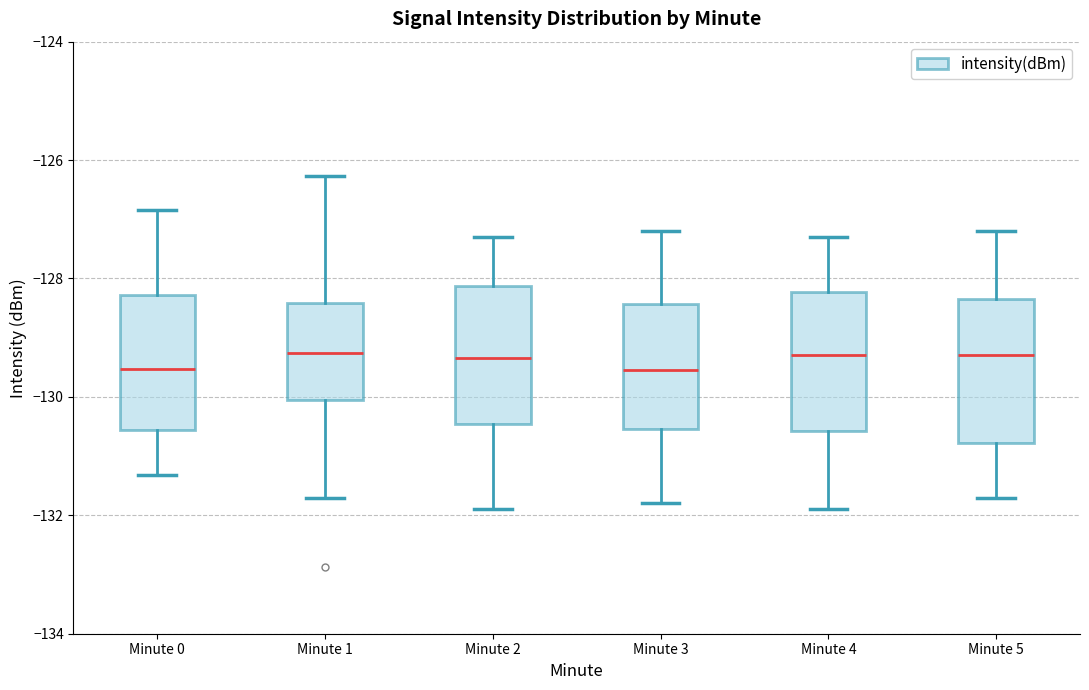

Reading left to right, transcribe this box plot: for each box, give where its median line is, the range the box spans, and where its two whiskers end, as read against the y-axis. The values are not printed on the chart, so give them approximately, as read against the axis.

Minute 0: median -129.6, box -130.6 to -128.2, whiskers -131.4 to -126.8
Minute 1: median -129.2, box -130.0 to -128.4, whiskers -131.6 to -126.2
Minute 2: median -129.4, box -130.4 to -128.2, whiskers -131.8 to -127.2
Minute 3: median -129.6, box -130.6 to -128.4, whiskers -131.8 to -127.2
Minute 4: median -129.2, box -130.6 to -128.2, whiskers -131.8 to -127.2
Minute 5: median -129.2, box -130.8 to -128.4, whiskers -131.6 to -127.2